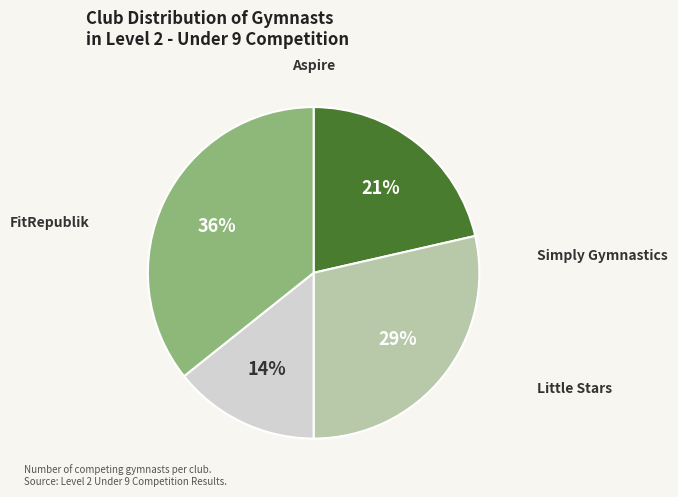

Is there a majority slice in this chart?

No